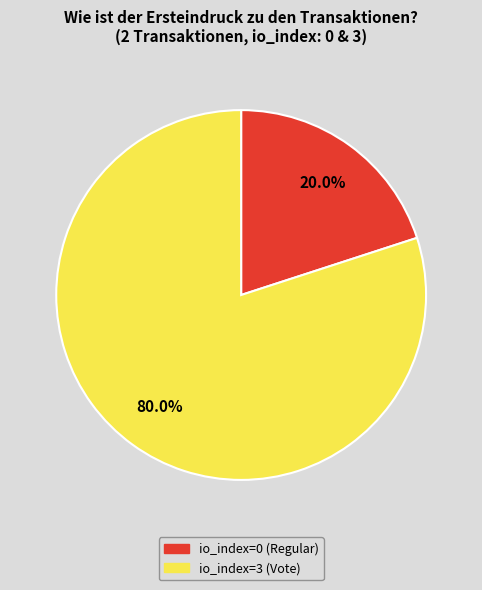

To the nearest percent, what is the average slice percentage?

50%